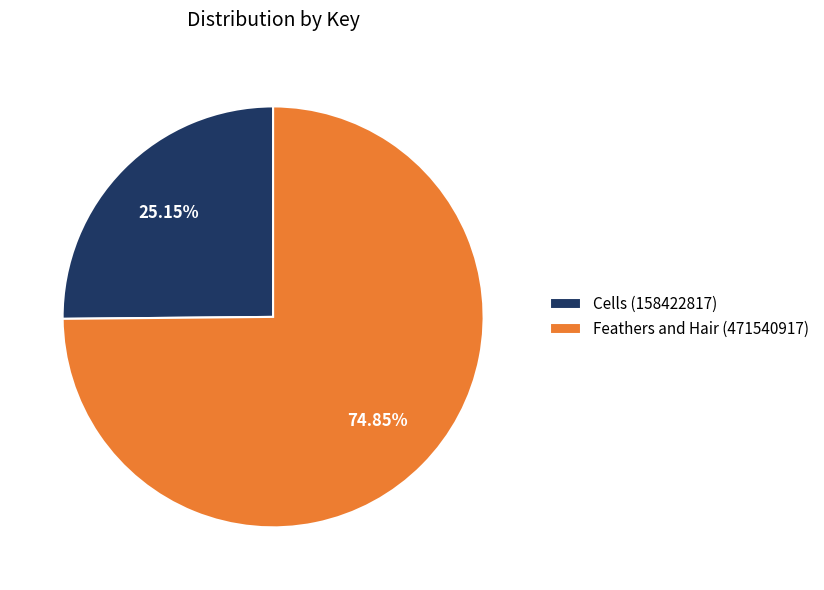

Do Cells (158422817) and Feathers and Hair (471540917) together represent more than half of the pie?

Yes